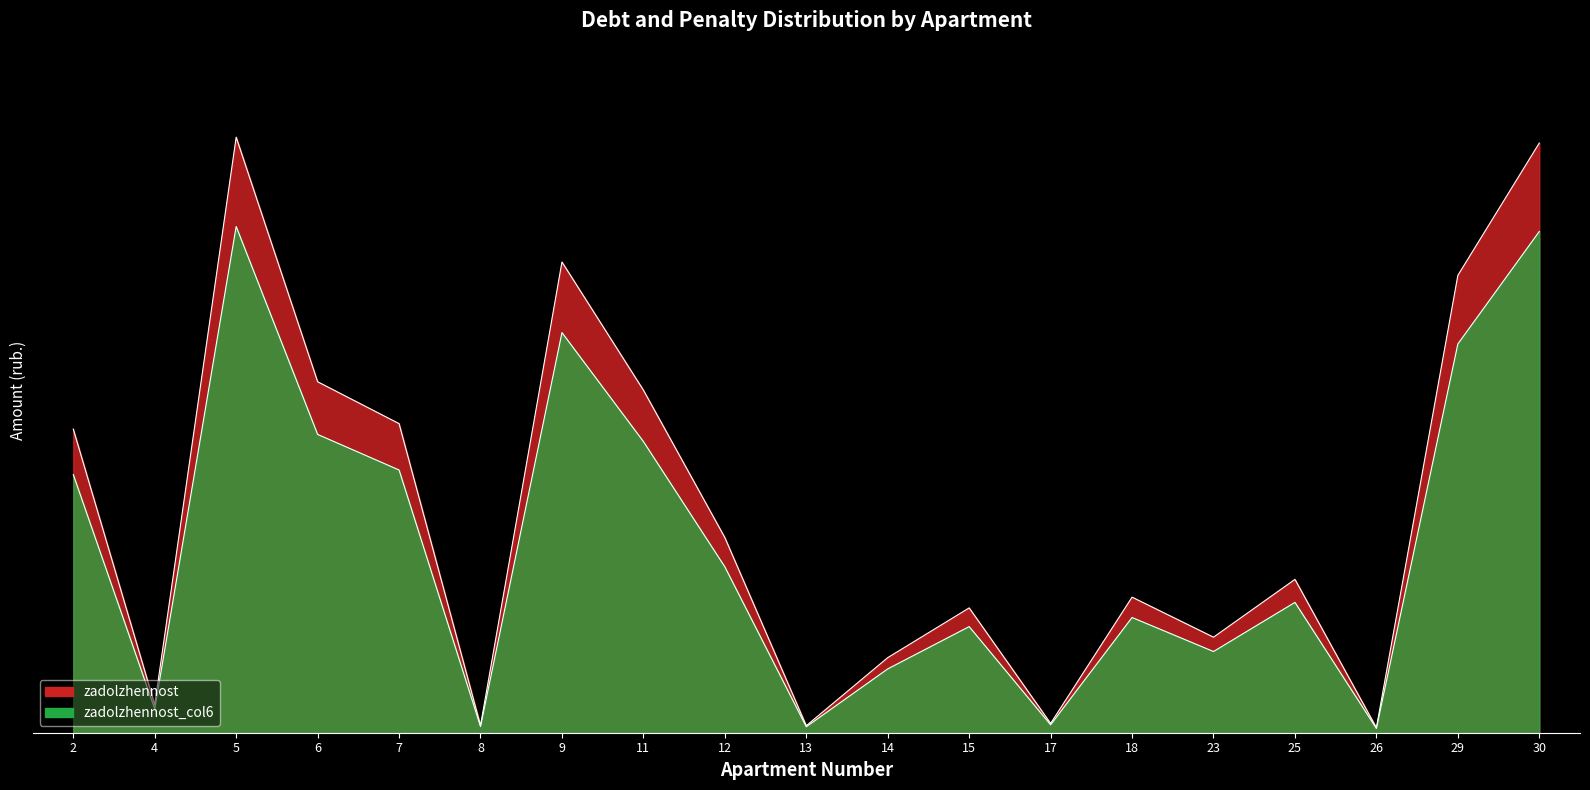

Rank the series by their maximum value, from highest to lowest.

zadolzhennost, zadolzhennost_col6